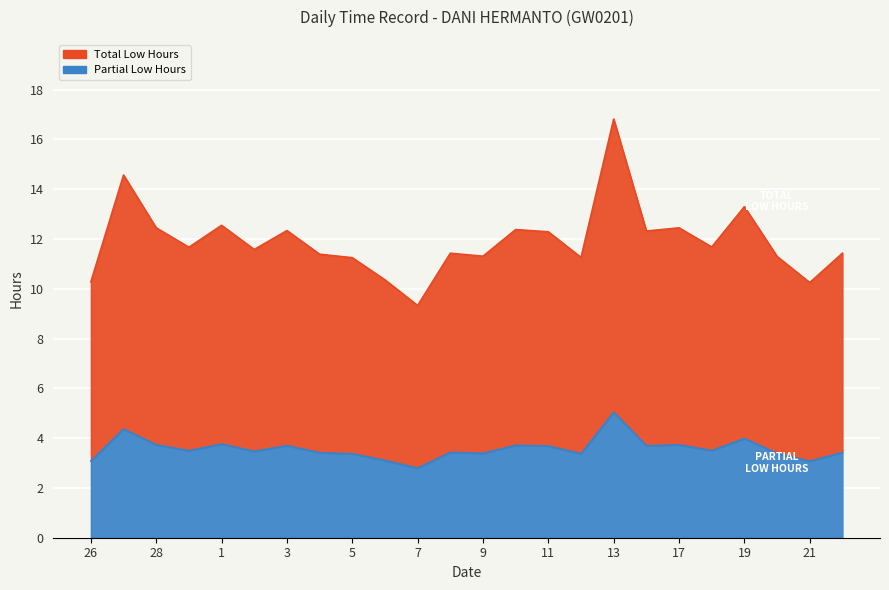

What is the label of the 17th point from the left?

13